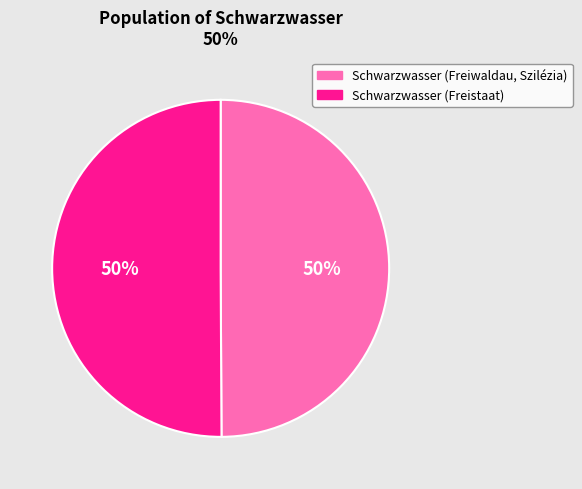

Approximately how many times larger is the value at Schwarzwasser (Freistaat) compared to Schwarzwasser (Freiwaldau, Szilézia)?

1.0